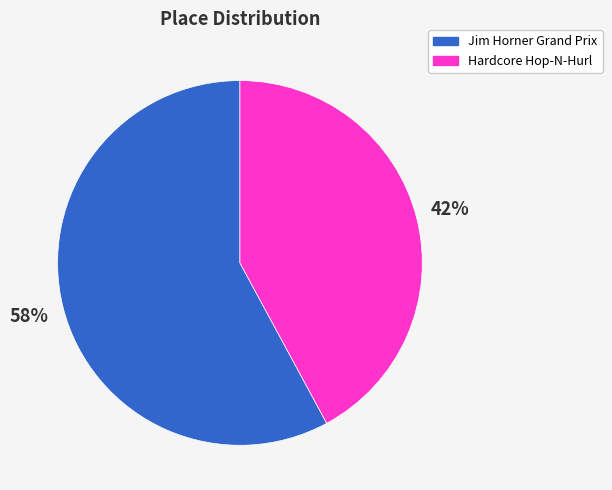

Is there any slice that represents more than half of the pie?

Yes